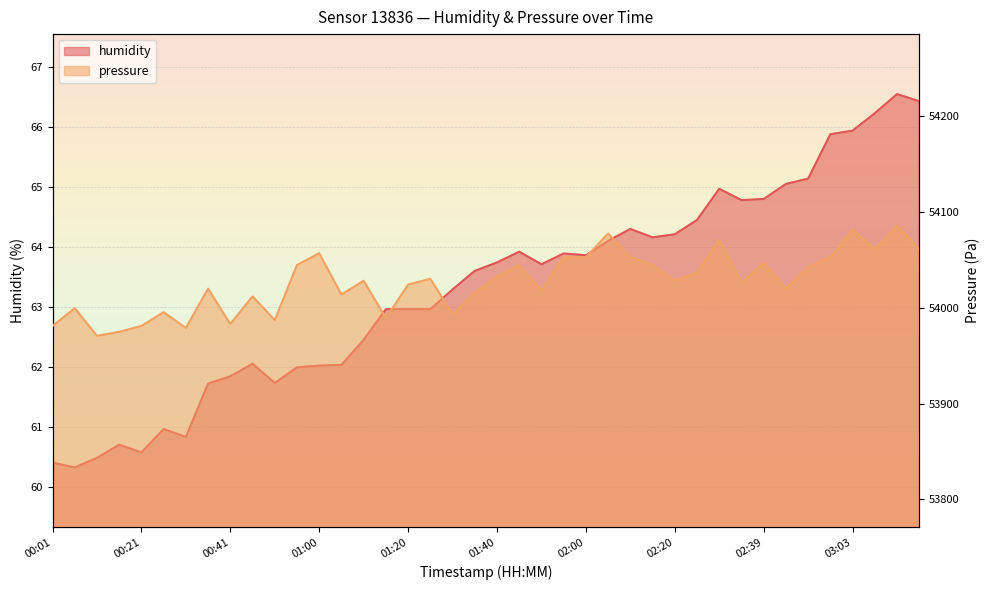

What is the difference between the second highest and second lowest values in the pressure series?

106.7